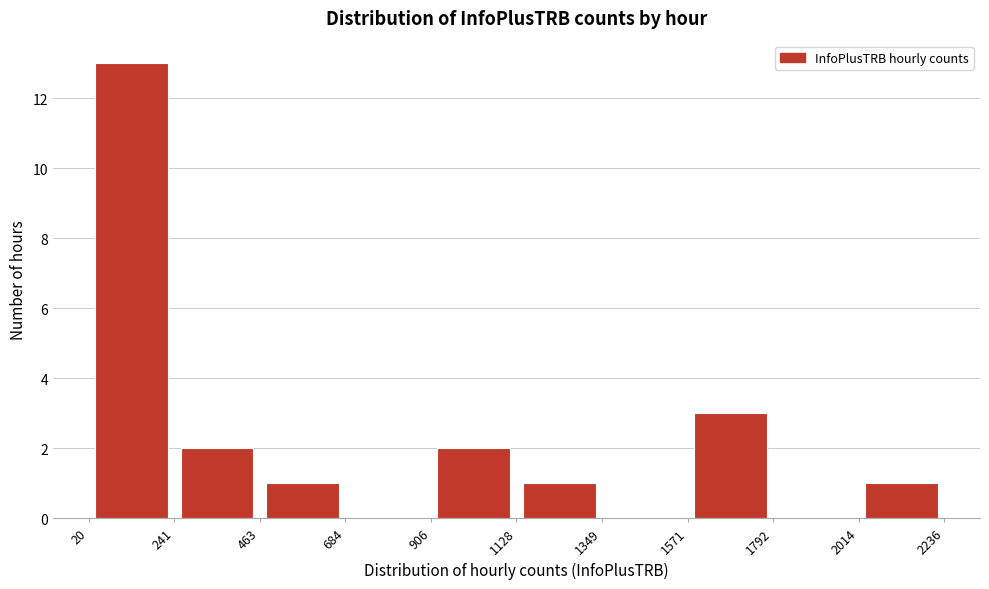

Reading left to right, list every bar in this chart as the range it spans on the x-axis followed by its height. The values are not printed on the chart, so give them approximately, as read against the axis.

20 to 241: 13
241 to 463: 2
463 to 684: 1
684 to 906: 0
906 to 1128: 2
1128 to 1349: 1
1349 to 1571: 0
1571 to 1792: 3
1792 to 2014: 0
2014 to 2236: 1